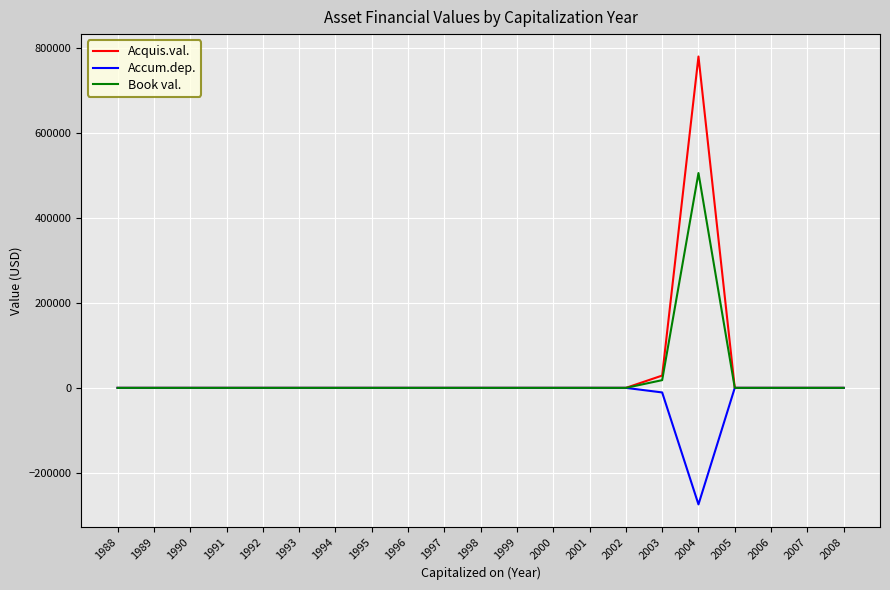

Rank the series by their maximum value, from highest to lowest.

Acquis.val., Book val., Accum.dep.